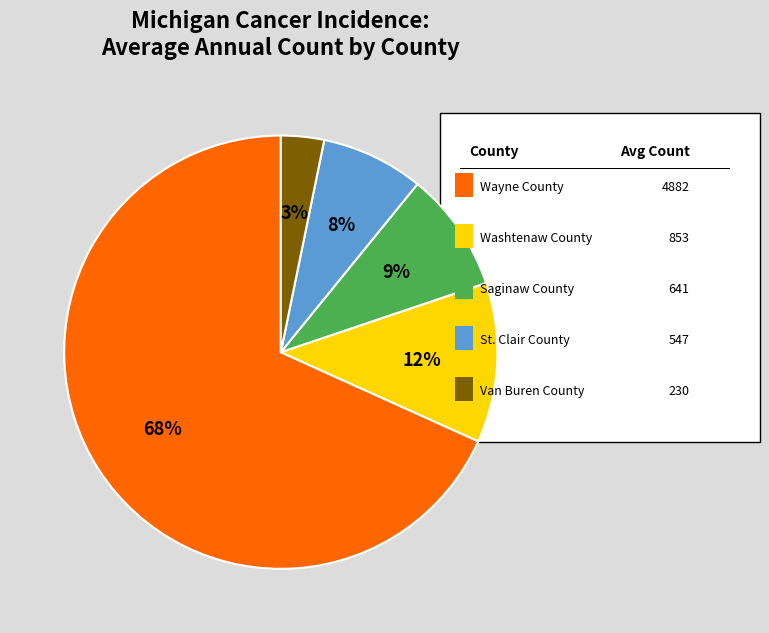

To the nearest percent, what is the difference between the largest and smallest slice percentages?

65%